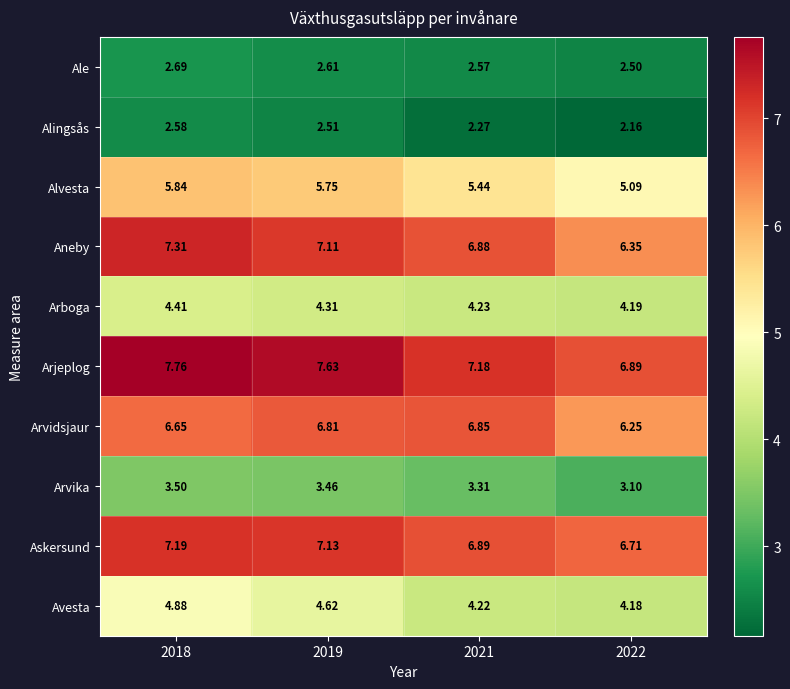

Which series changed the most between 2018 and 2021?

Avesta